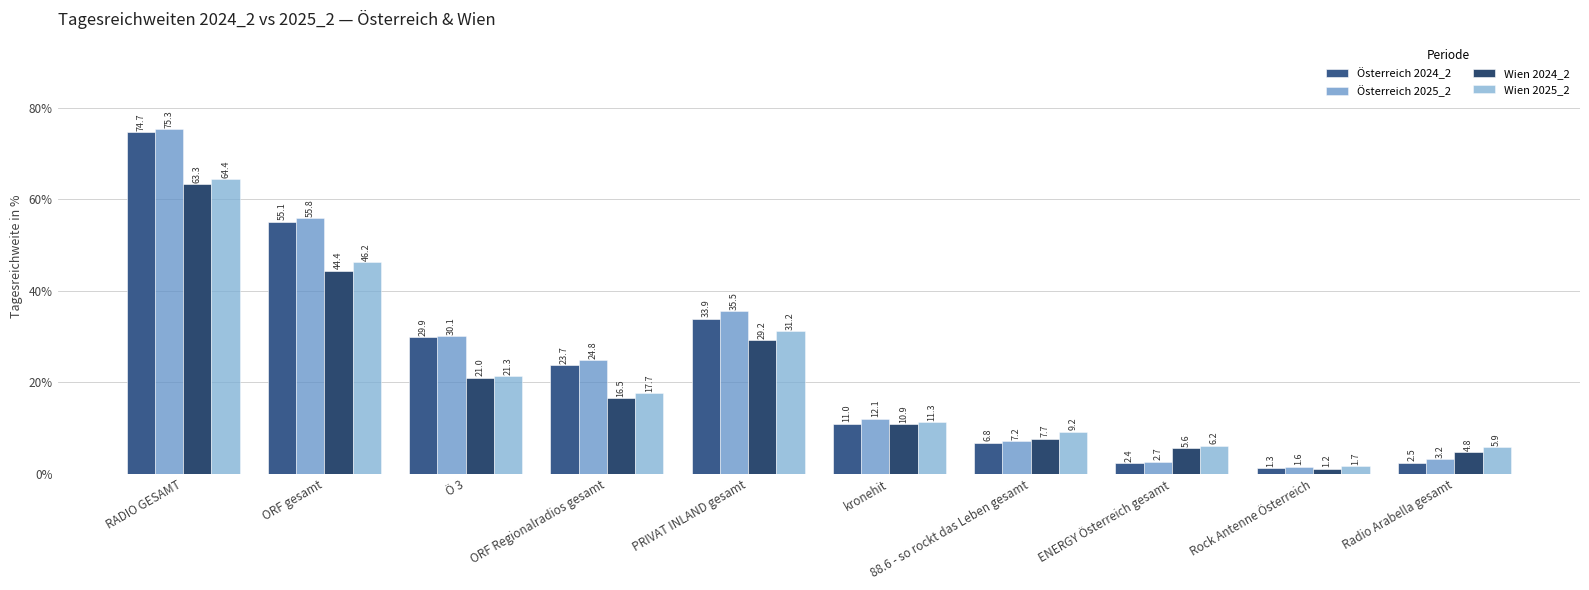

At which label does Wien 2024_2 first exceed 16?

RADIO GESAMT